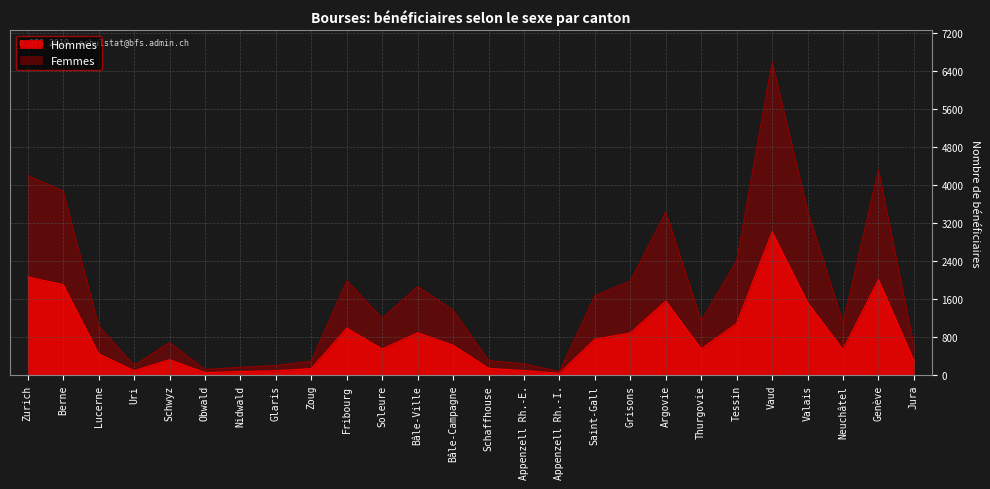

What is the difference between the maximum and second lowest values in the Femmes series?

6482